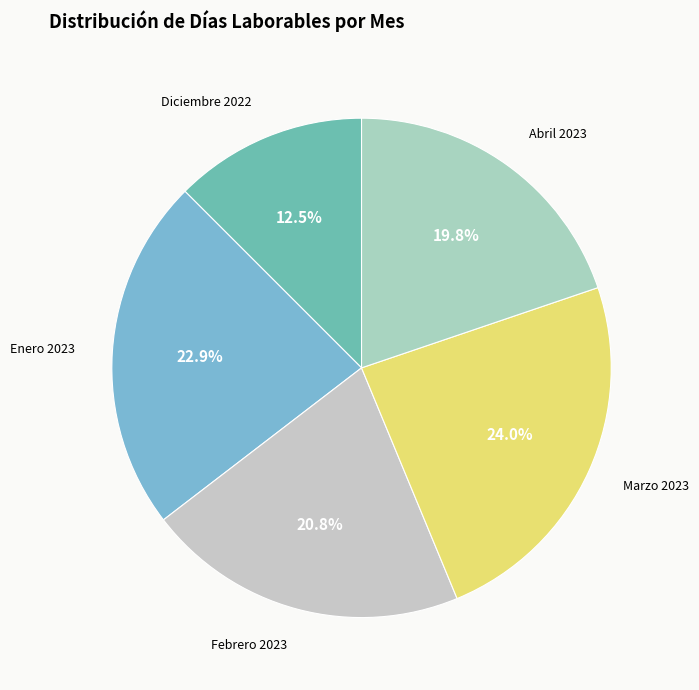

The Enero 2023 slice represents 17% of the pie. True or false?

False